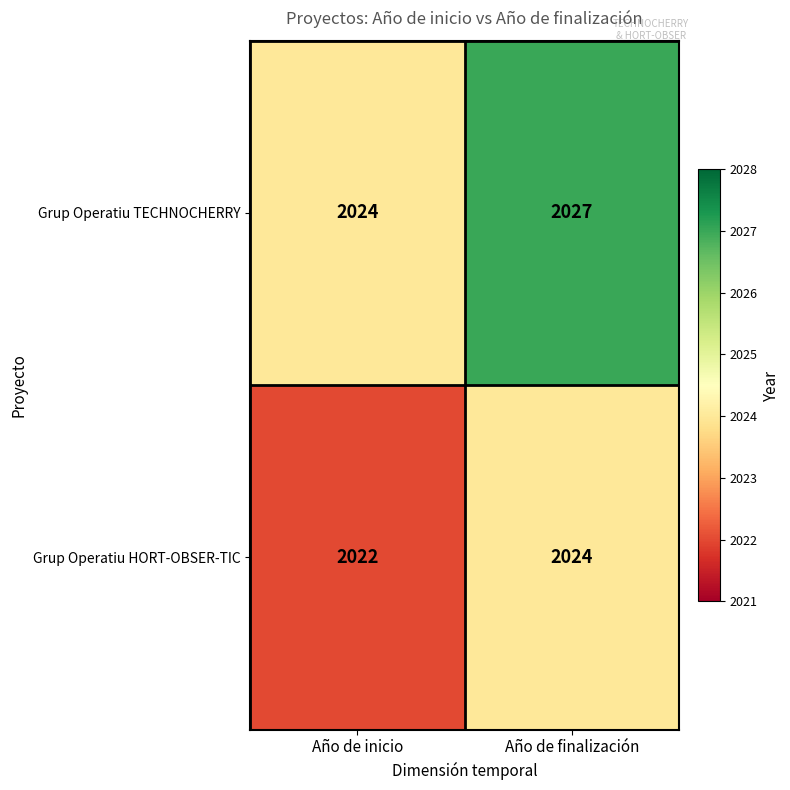

Which label corresponds to the smallest value in the chart?

Año de inicio